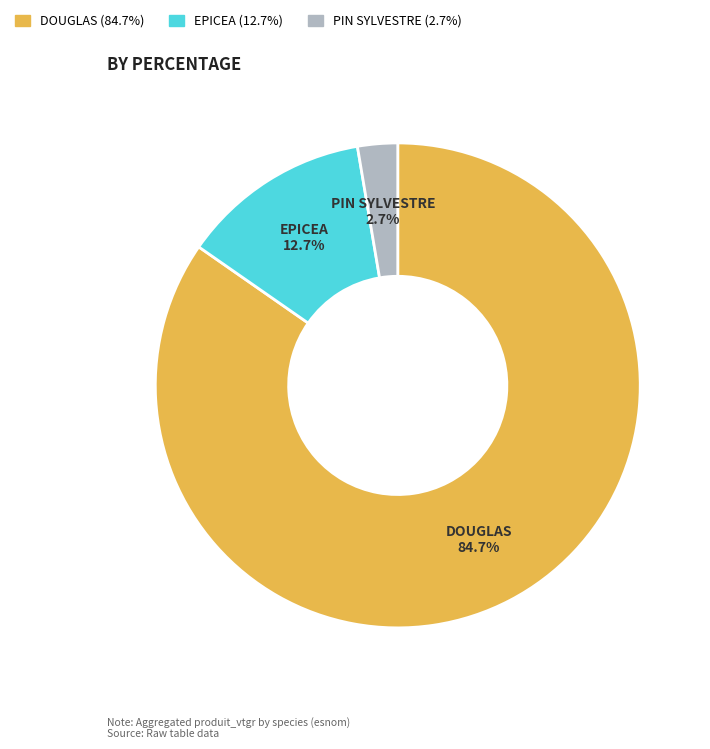

How many slices are in this pie chart?

3